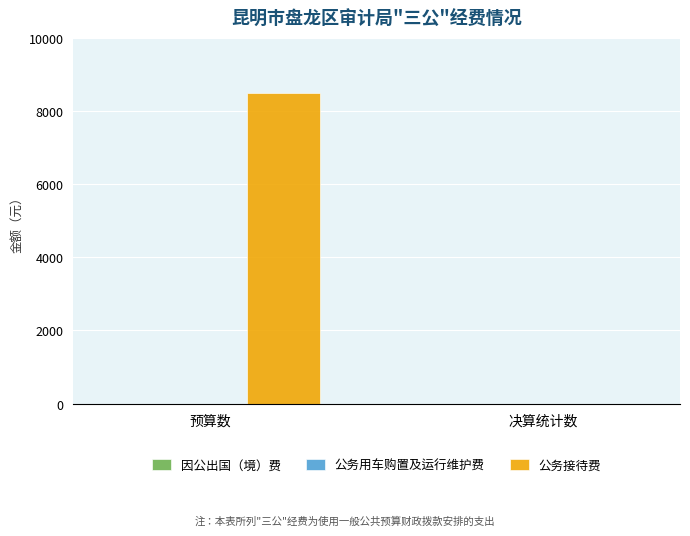

True or false: the data shows -2821 at 决算统计数.

False